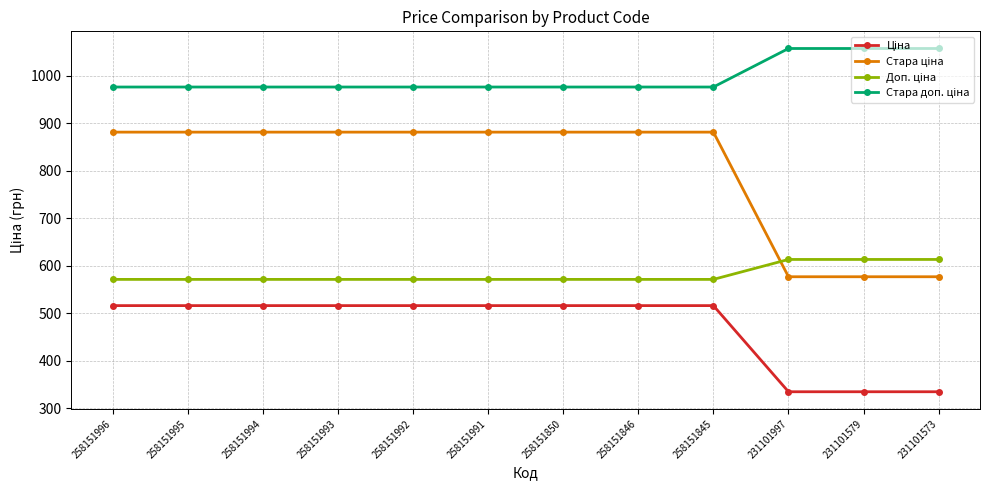

What is the total value across all series at 231101579?

2581.2